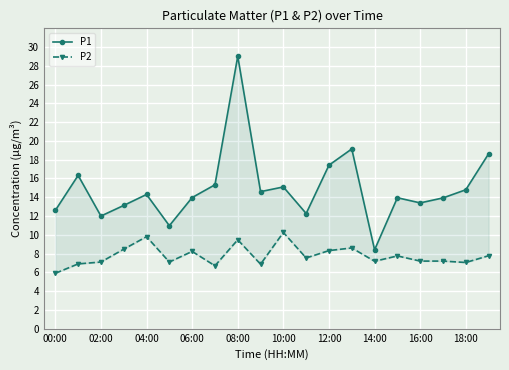

True or false: P1 and P2 intersect in this chart.

False